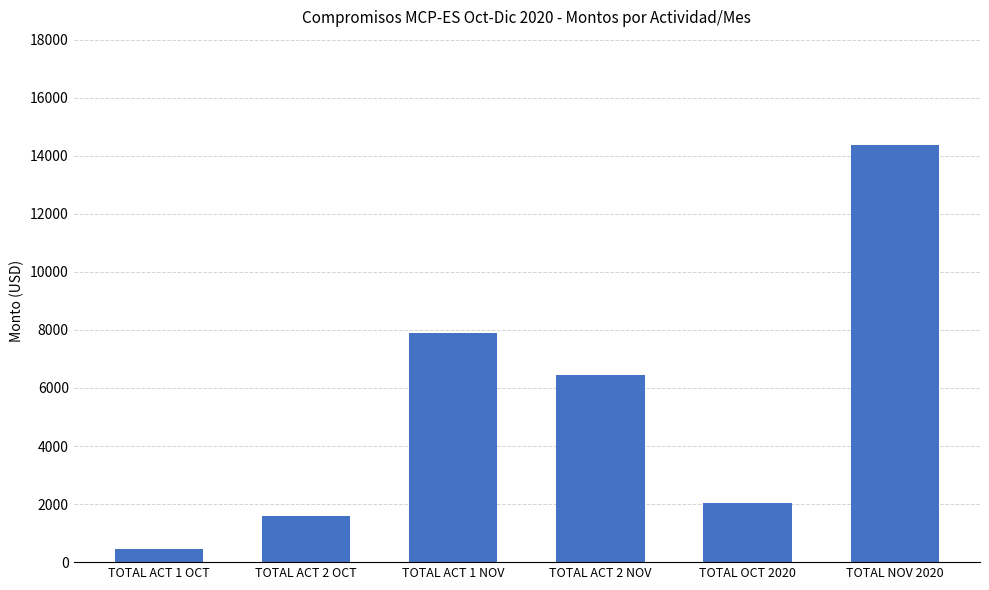

At which category does the chart reach its minimum across all series?

TOTAL ACT 1 OCT